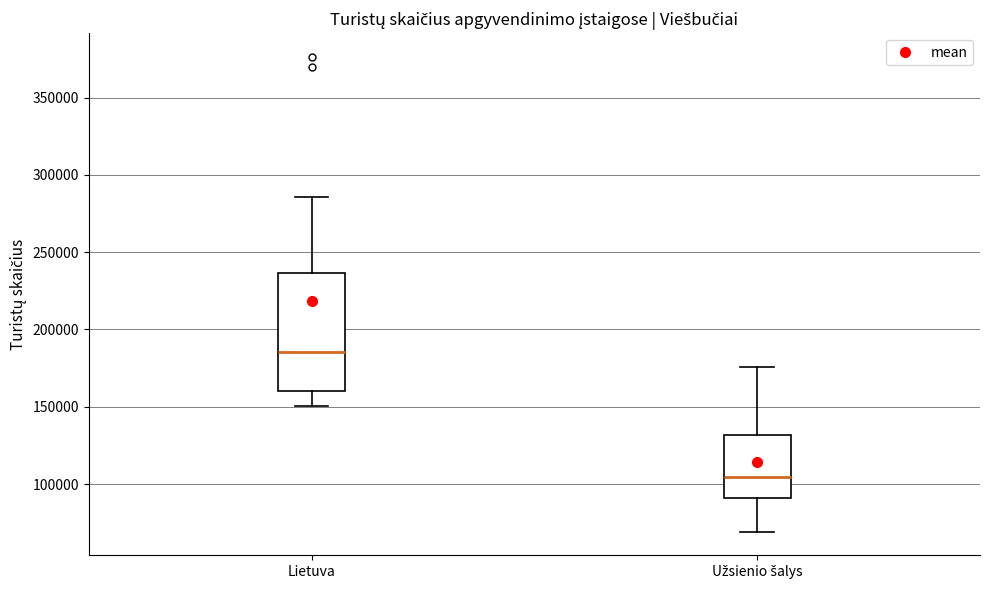

Reading left to right, transcribe this box plot: for each box, give where its median line is, the range the box spans, and where its two whiskers end, as read against the y-axis. The values are not printed on the chart, so give them approximately, as read against the axis.

Lietuva: median 185000, box 160000 to 235000, whiskers 150000 to 285000
Užsienio šalys: median 105000, box 90000 to 130000, whiskers 70000 to 175000